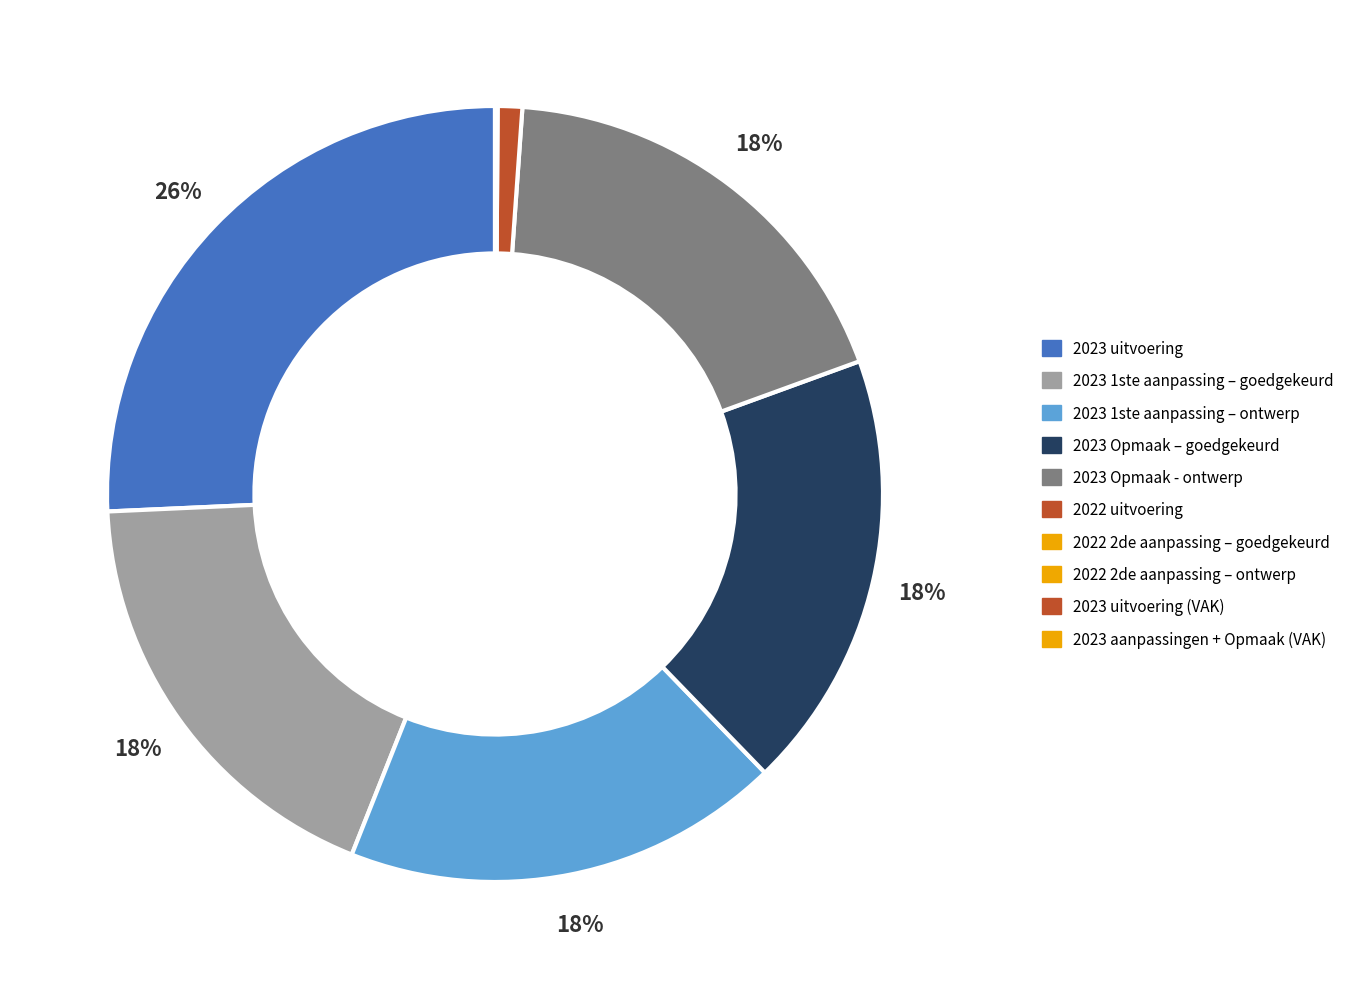

What is the total percentage of 2023 1ste aanpassing – ontwerp and 2023 1ste aanpassing – goedgekeurd?

36.5%